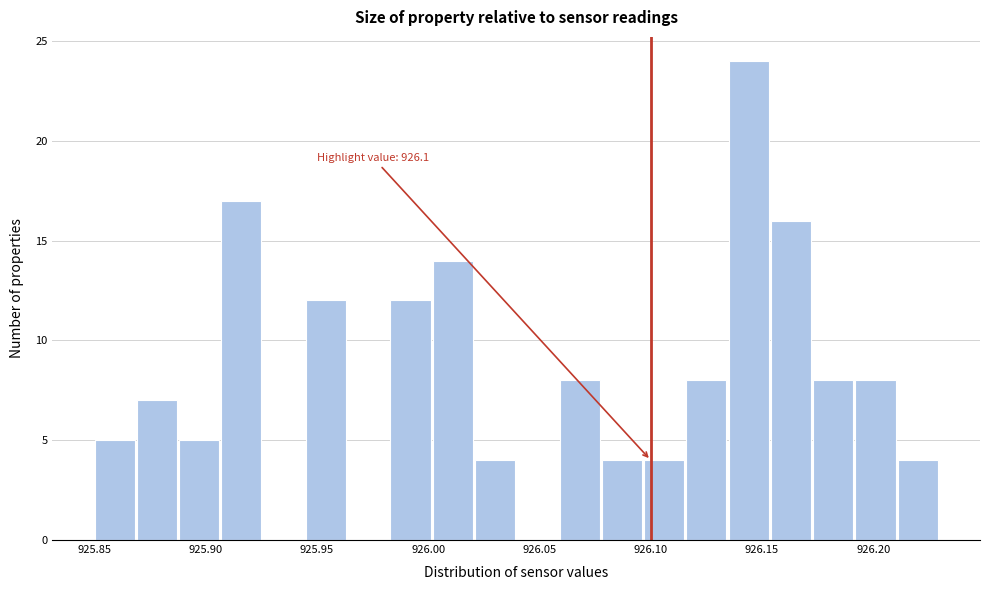

Read against the x-axis, roughly where is the centre of the tallest bar?

926.145